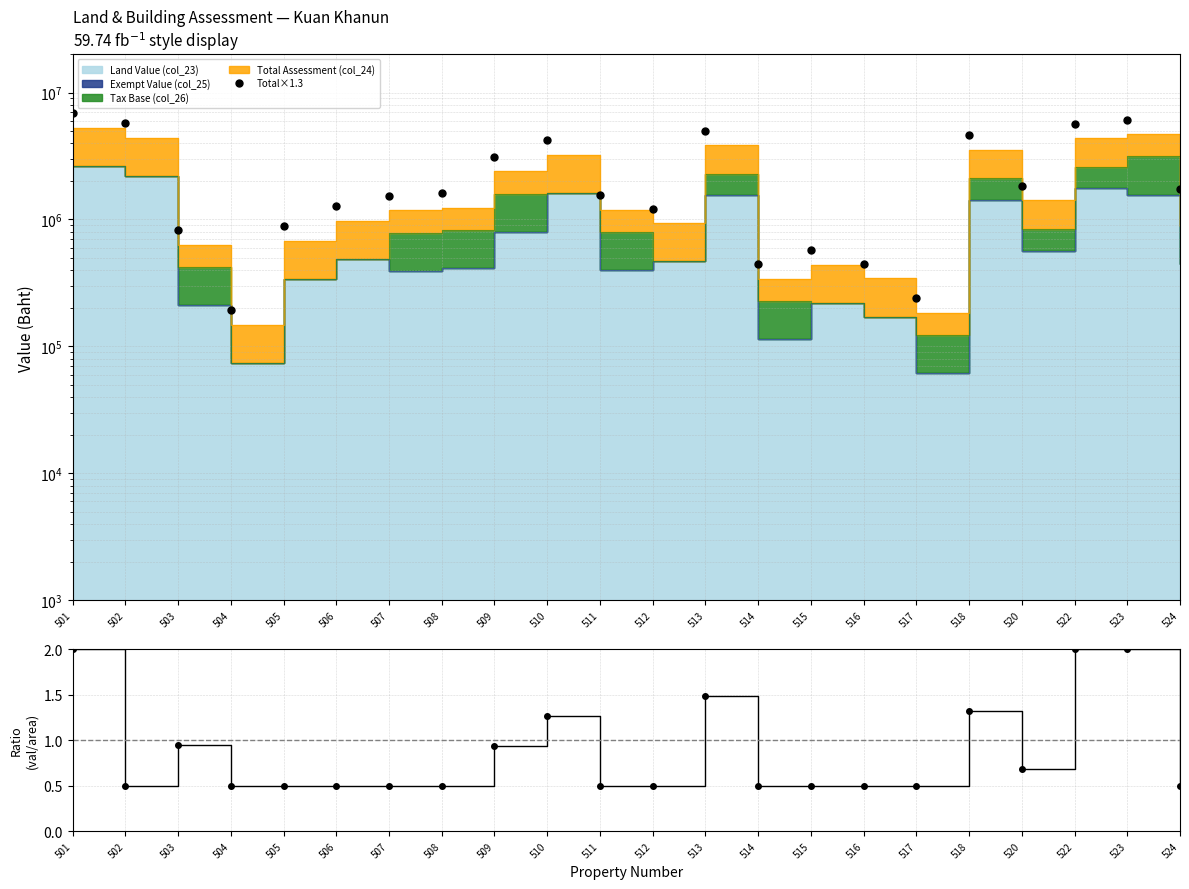

How many interior local valleys does the Ratio series have?

2